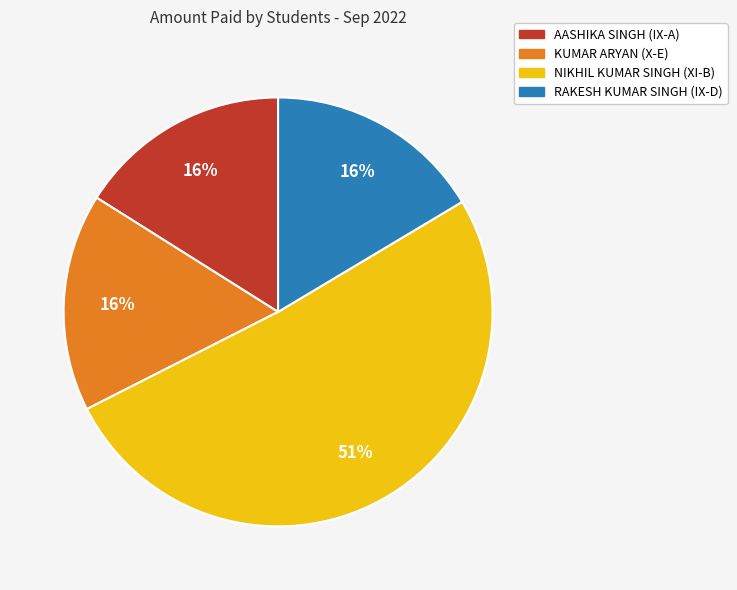

Is the sum of NIKHIL KUMAR SINGH (XI-B) and KUMAR ARYAN (X-E) greater than half?

Yes